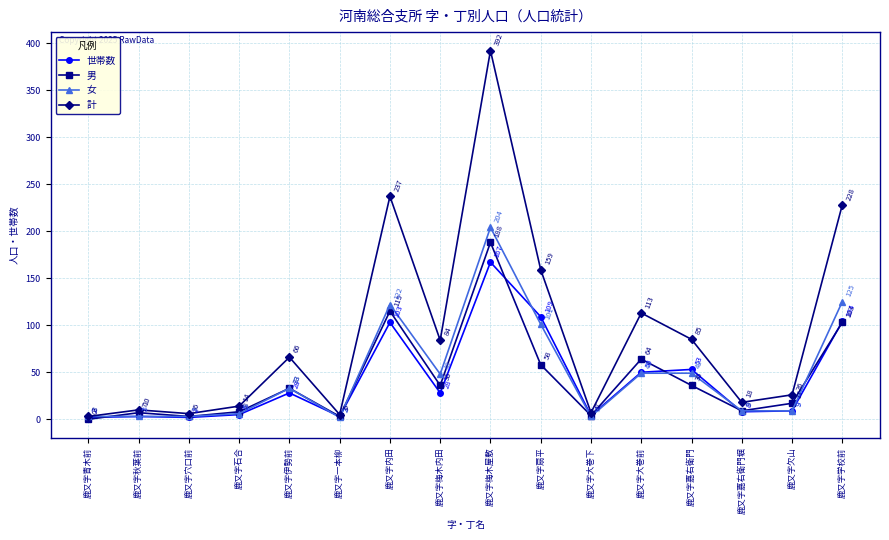

Which series changed the most between 鹿又字秋葉前 and 鹿又字石合?

計